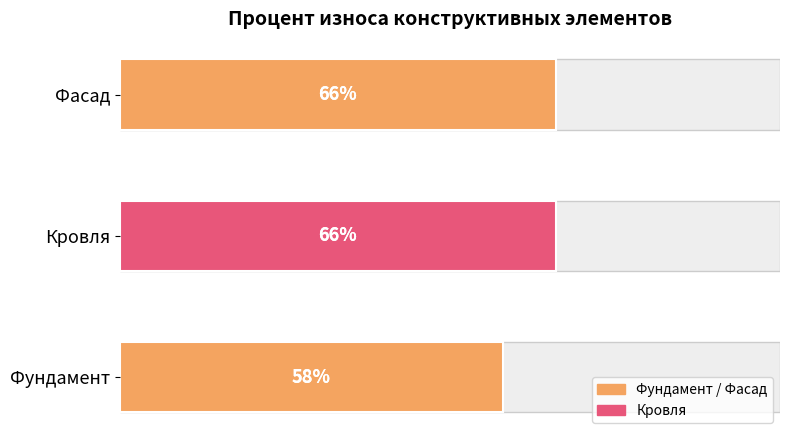

What is the value of the 3rd bar from the left?

66